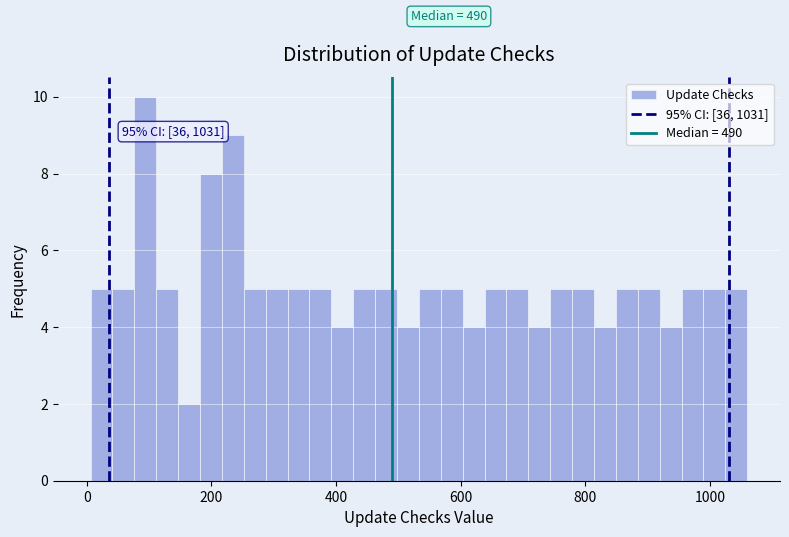

Around what value on the x-axis is the tallest bar? Give the approximate position of its centre, as read against the axis.

100